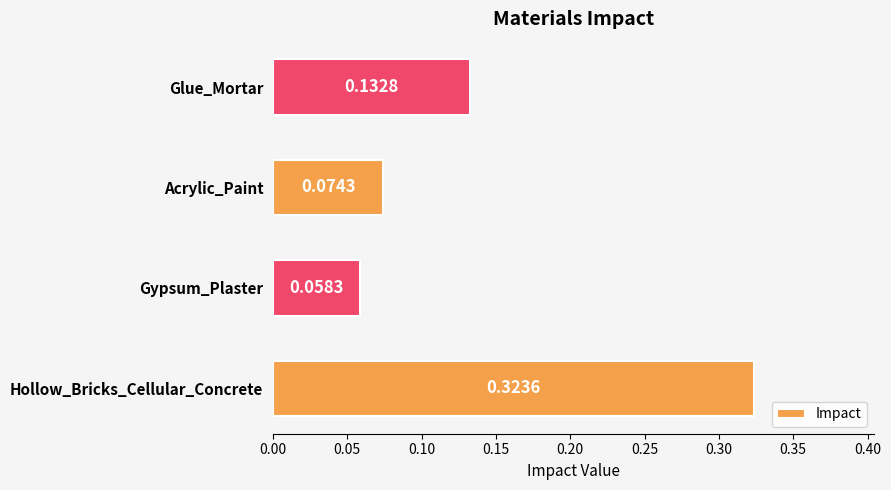

Where is the data nearest to the value 0?

Gypsum_Plaster